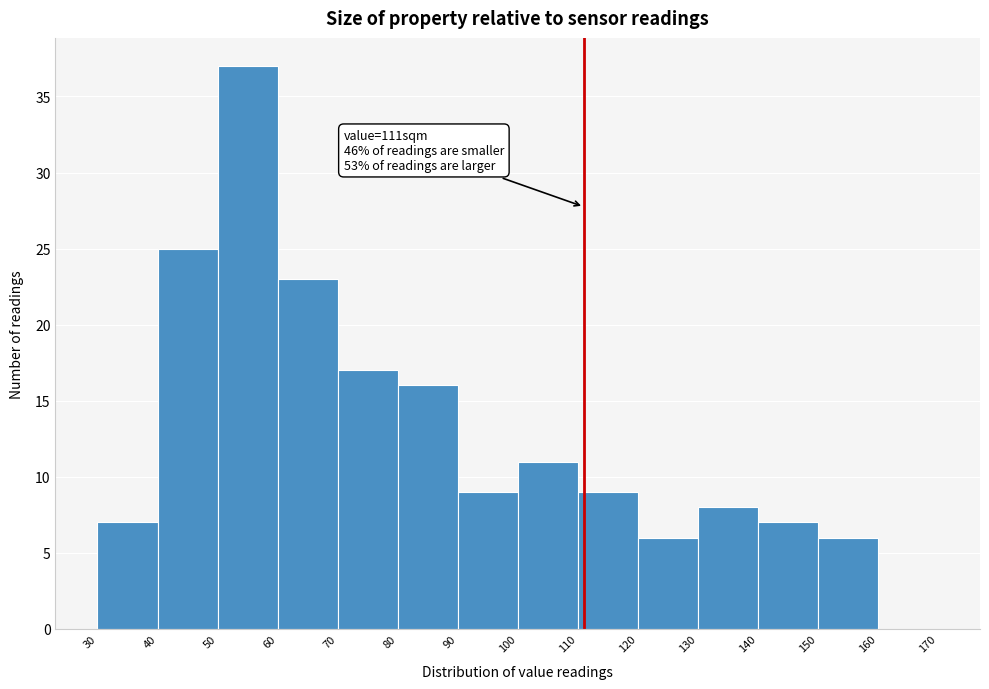

Over which range of the x-axis is the bar tallest?

50 to 60